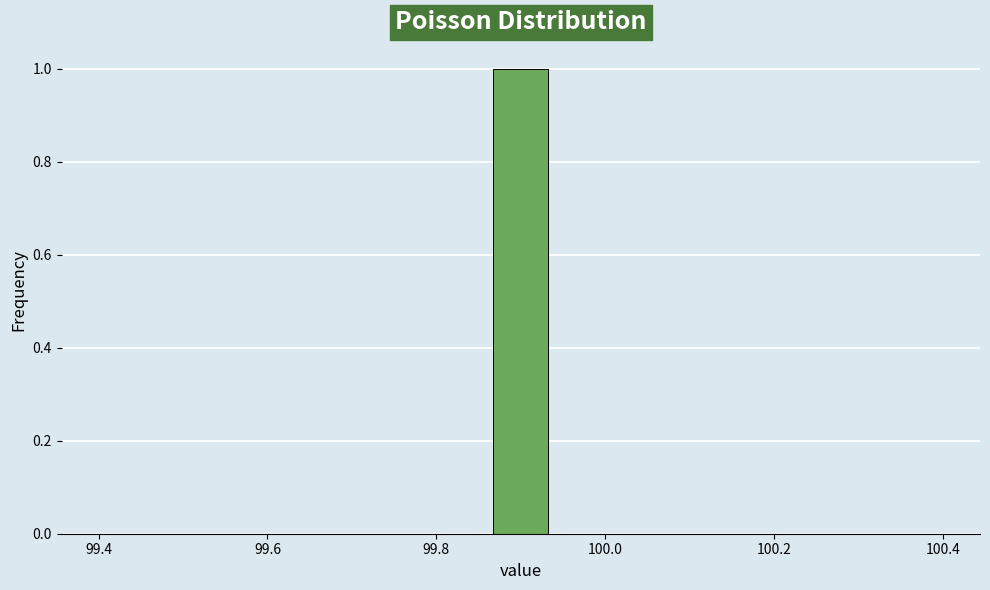

Around what value on the x-axis is the tallest bar? Give the approximate position of its centre, as read against the axis.

99.90